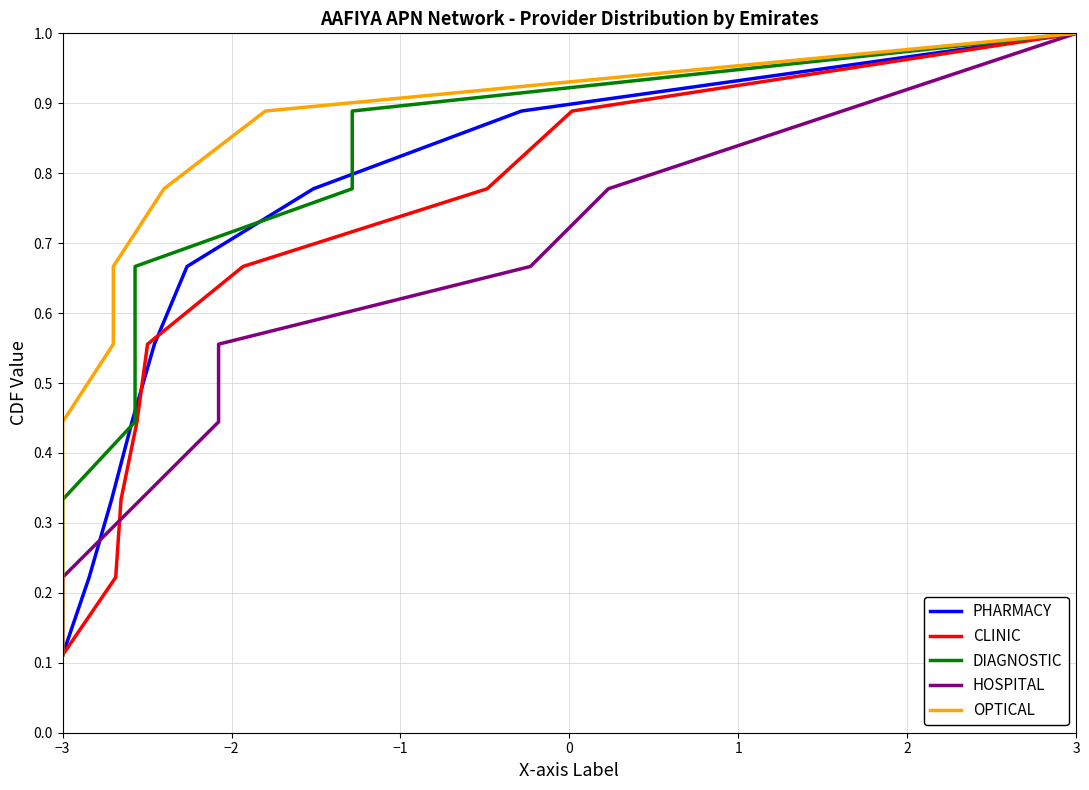

How many series are shown in this chart?

5